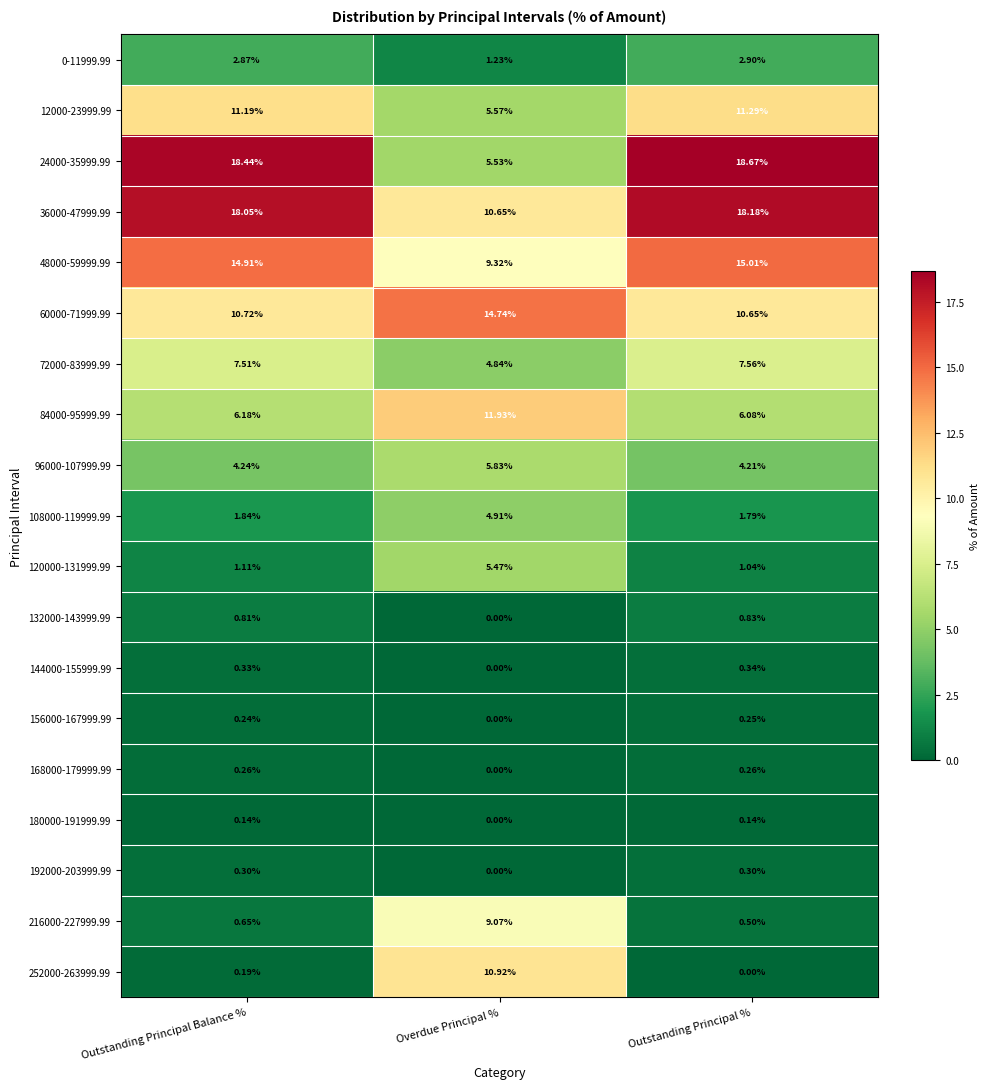

Which category has the highest value in the 144000-155999.99 series?

Outstanding Principal %